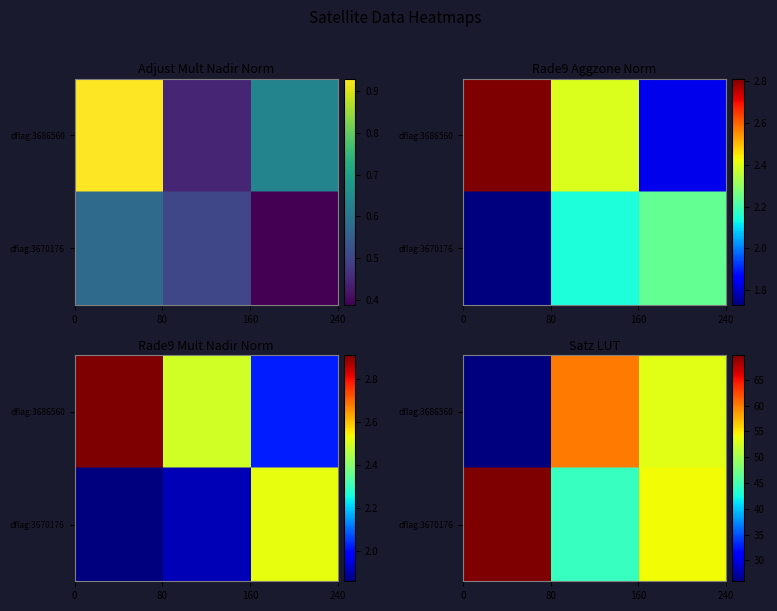

What value does the rade9_aggzone_norm series have at 3670176_3883171?

2.1